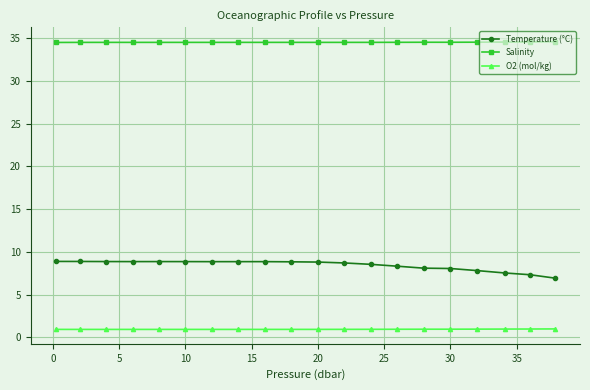

What is the lowest value of the O2 (mol/kg) series?

0.9